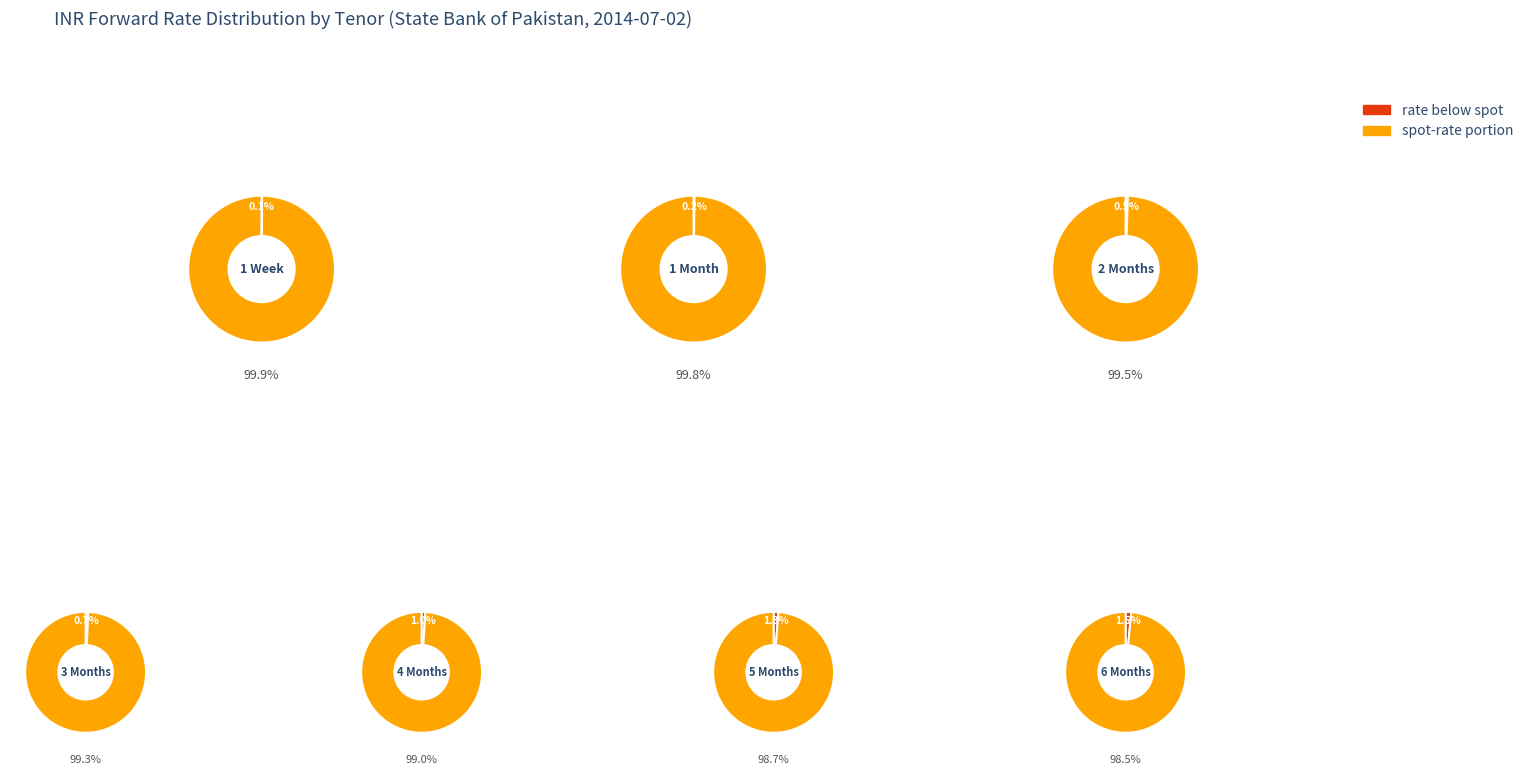

Which has a higher value, 6 or 1?

1